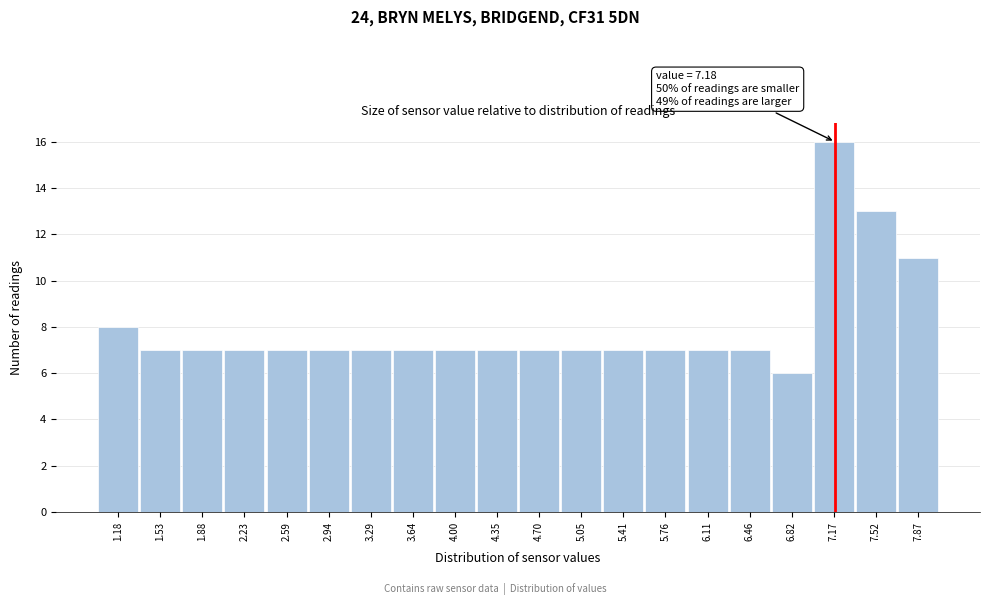

Over which range of the x-axis is the bar tallest?

7.00 to 7.35